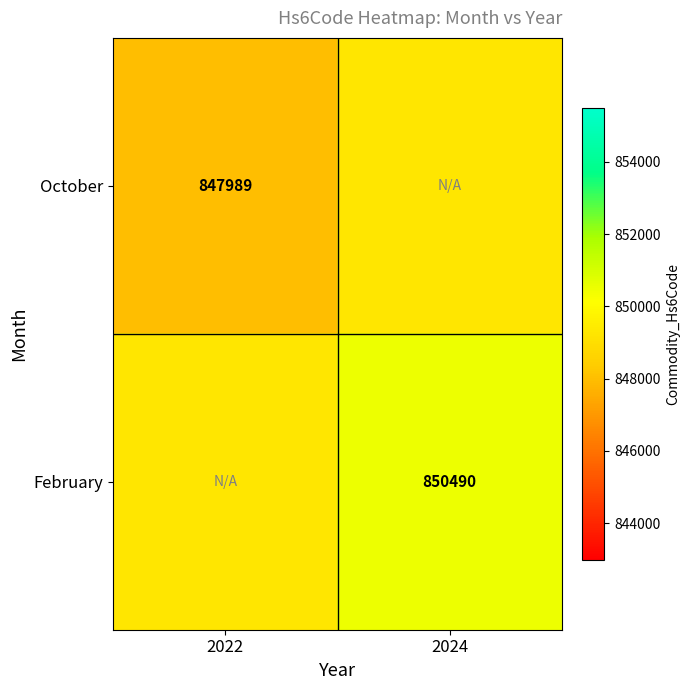

The February series shows 1223355.8 at 2024. True or false?

False